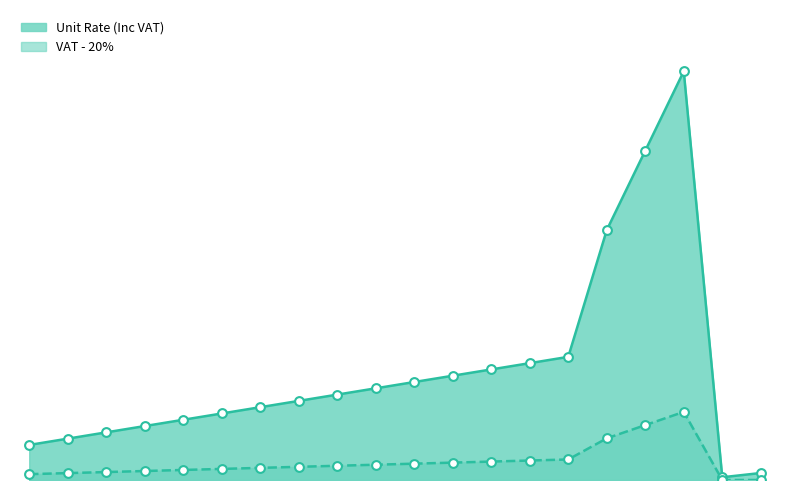

At how many categories does at least one series exceed 929?

3